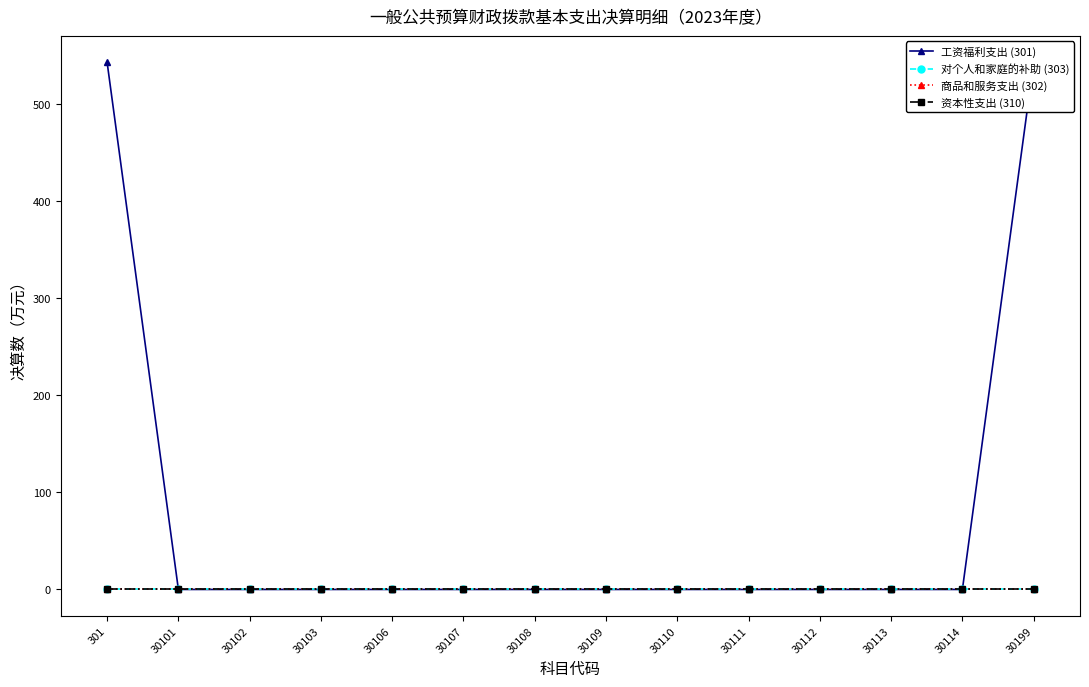

Does the chart display data point markers on the line(s)?

Yes